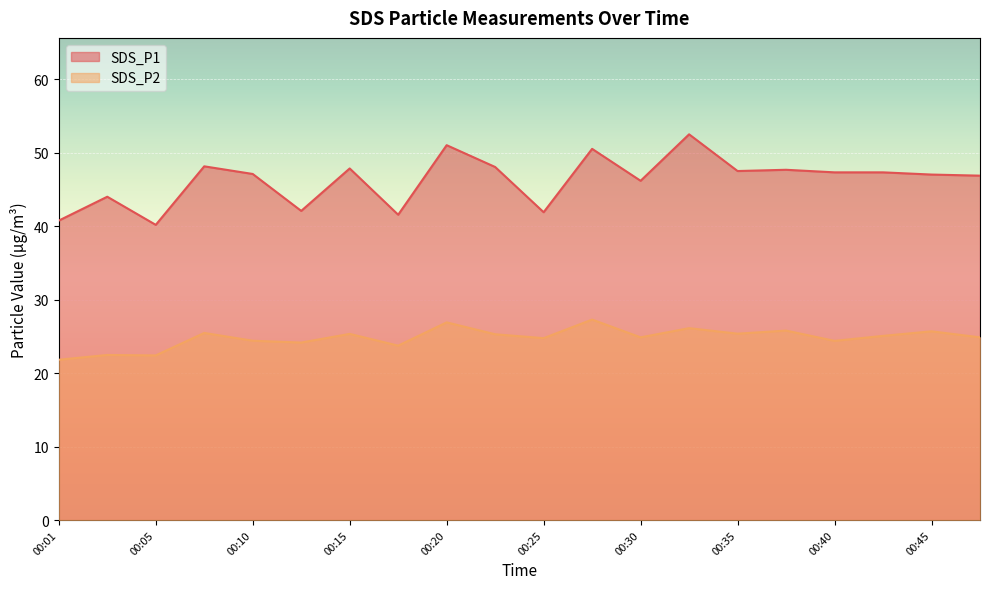

Between 00:15 and 00:25, which series saw the biggest shift?

SDS_P1